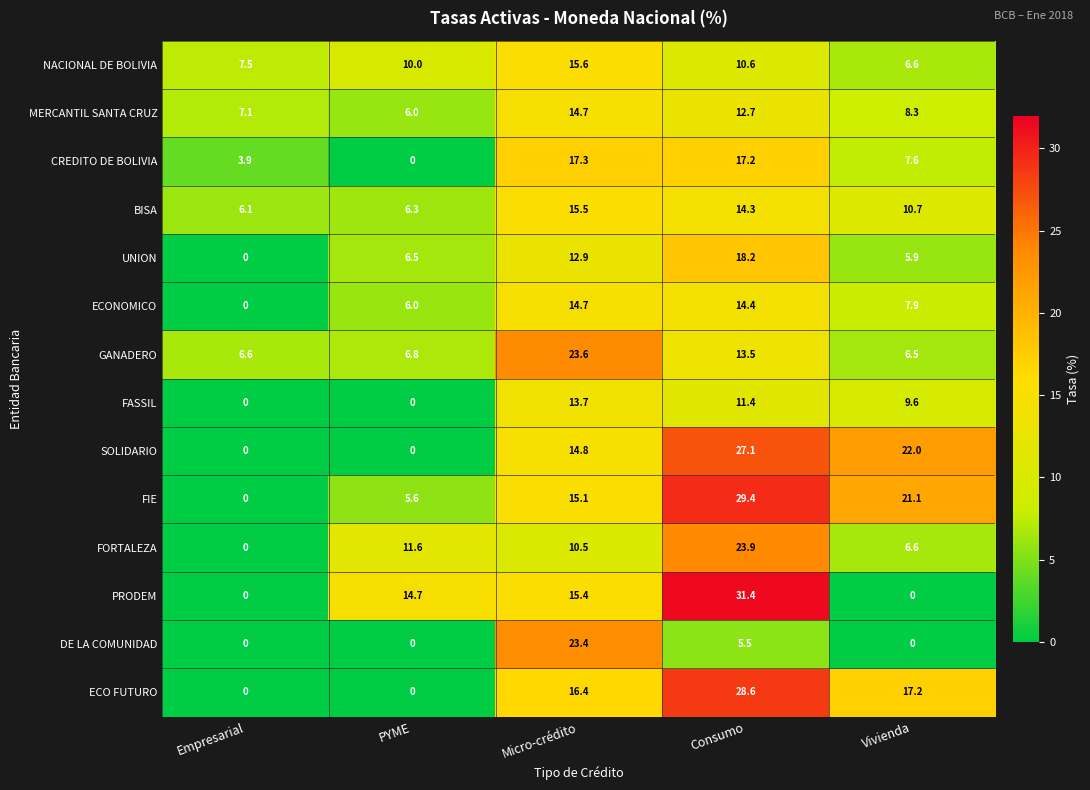

Which series has the largest total across all categories?

FIE